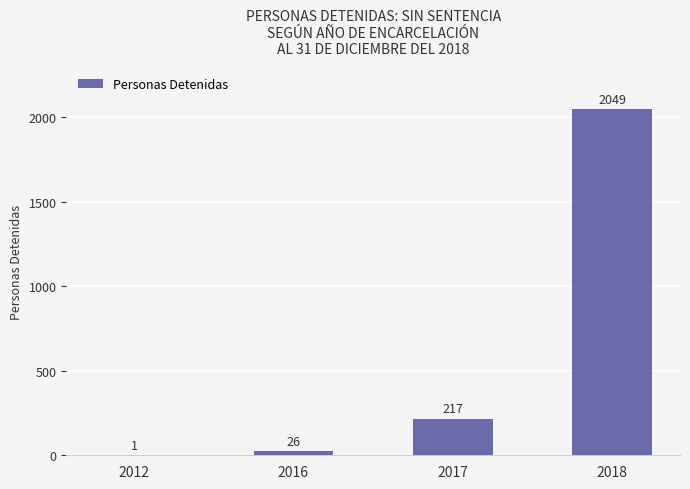

Which category has the highest value across all series?

2018